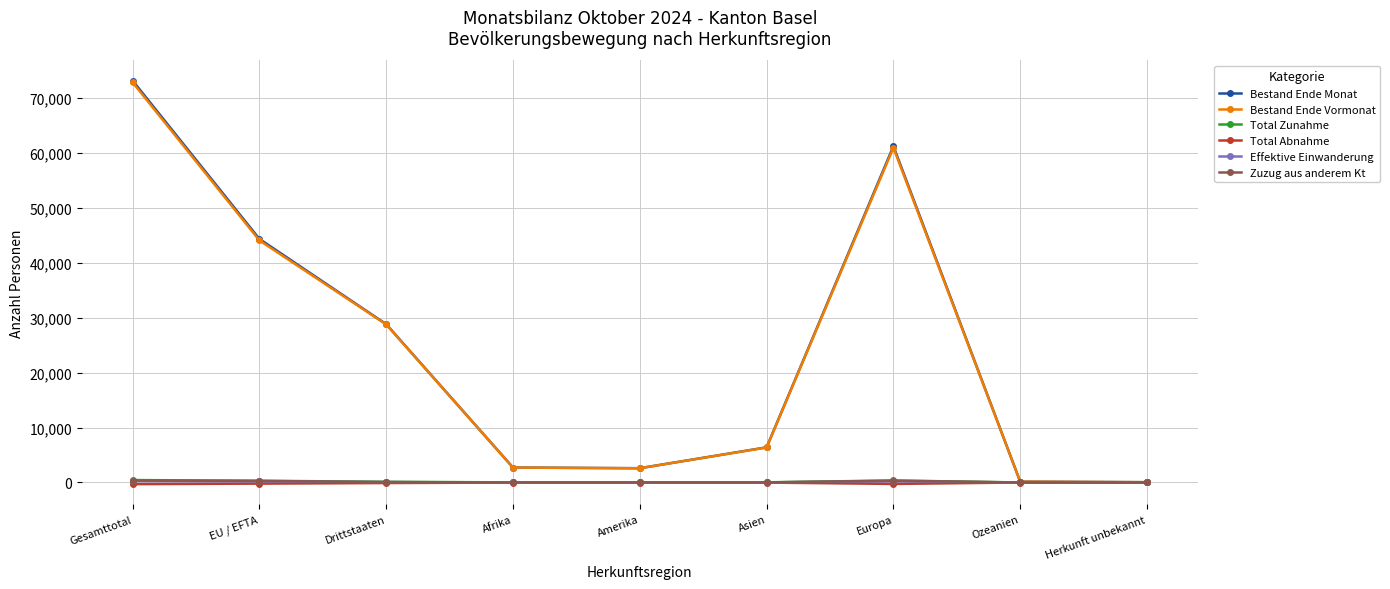

What is the label of the 5th point from the right?

Amerika